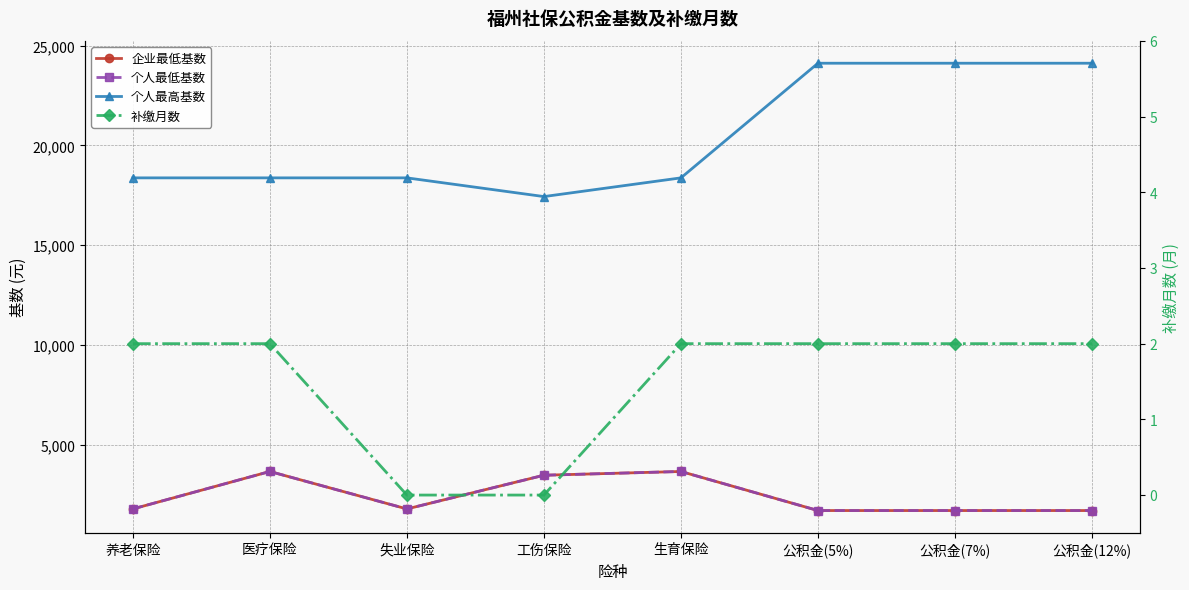

Where is 个人最高基数 nearest to the value 20781?

养老保险